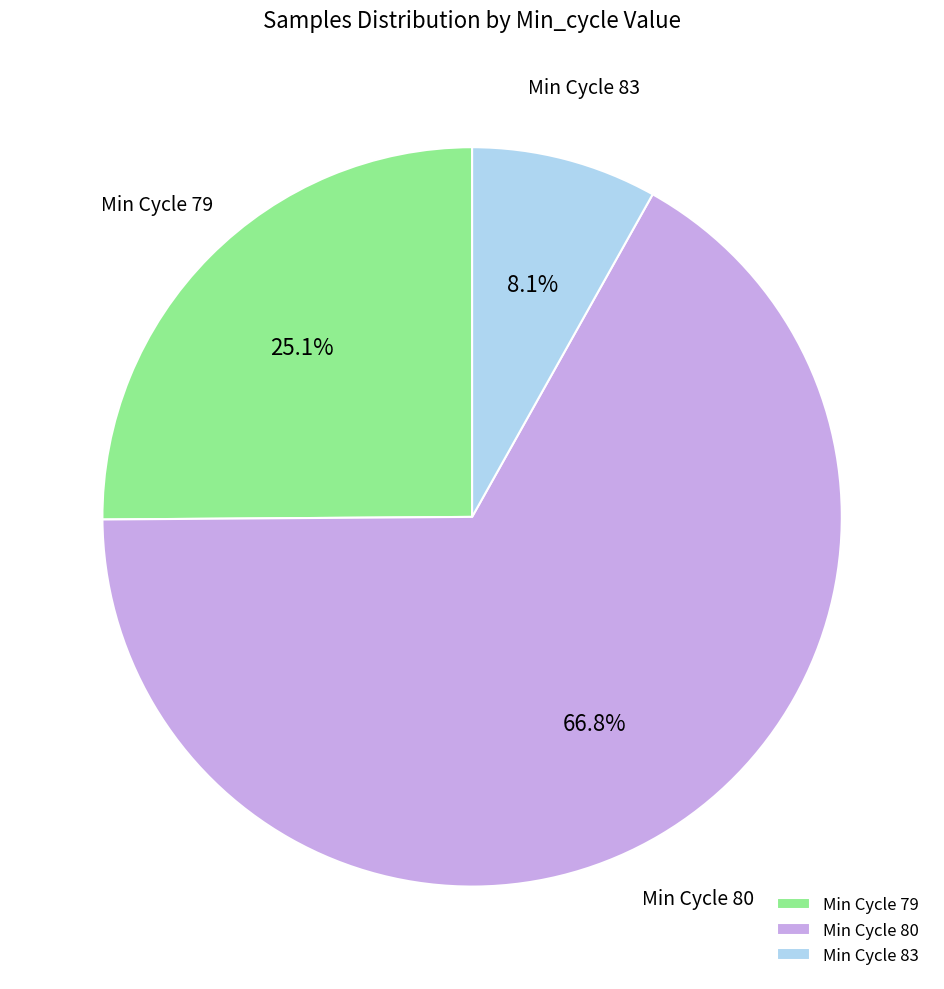

Rank the categories by value from highest to lowest.

Min Cycle 80, Min Cycle 79, Min Cycle 83